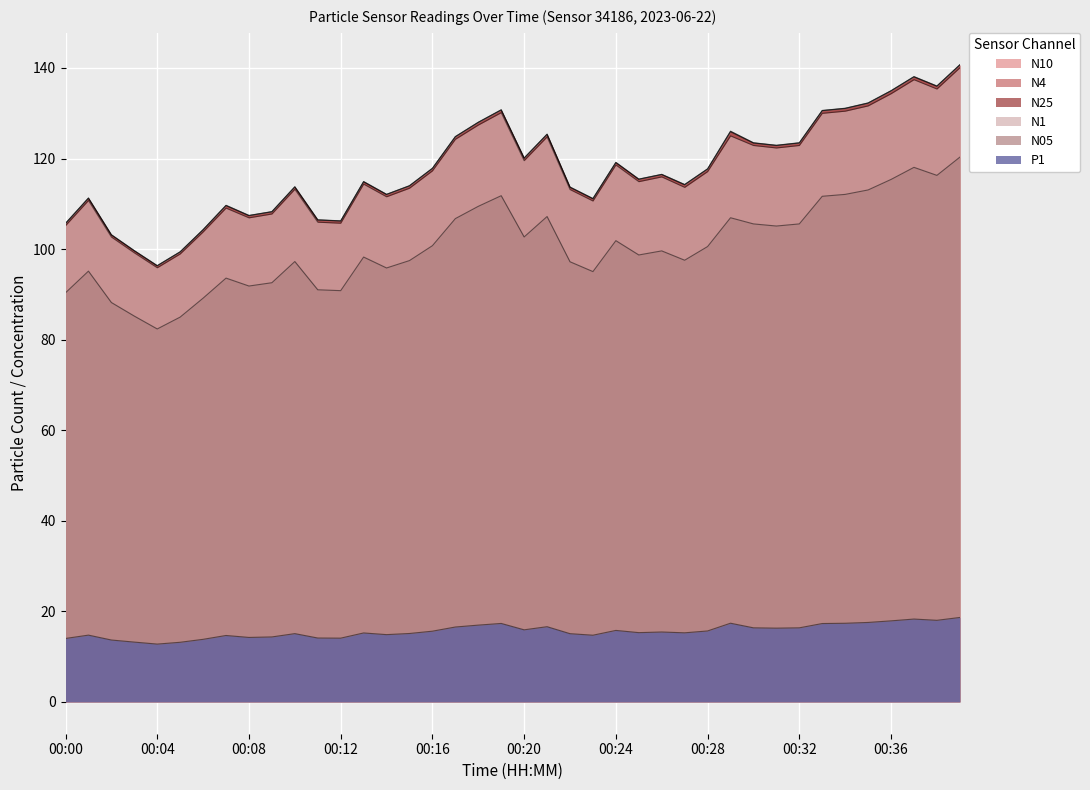

True or false: N05 and N10 cross at least once.

False